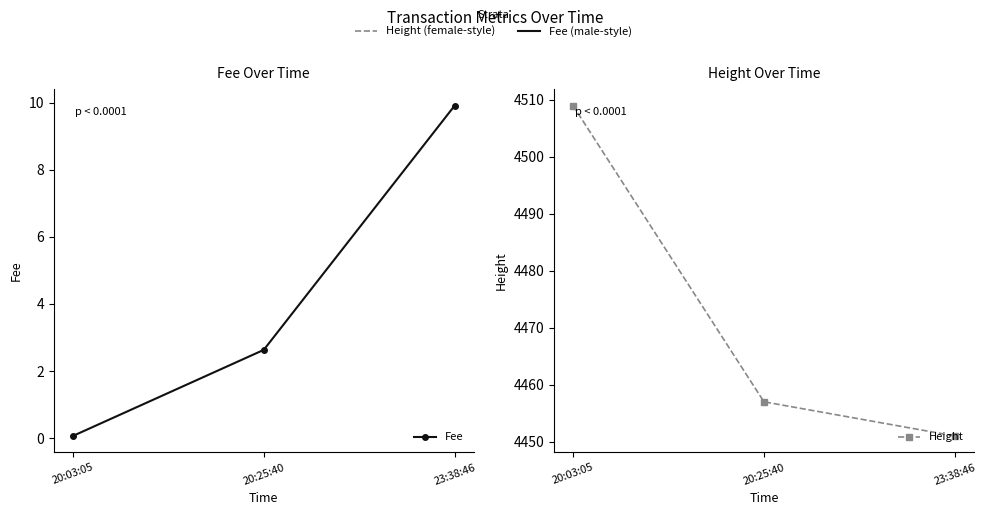

What position from the right is 20:03:05?

3